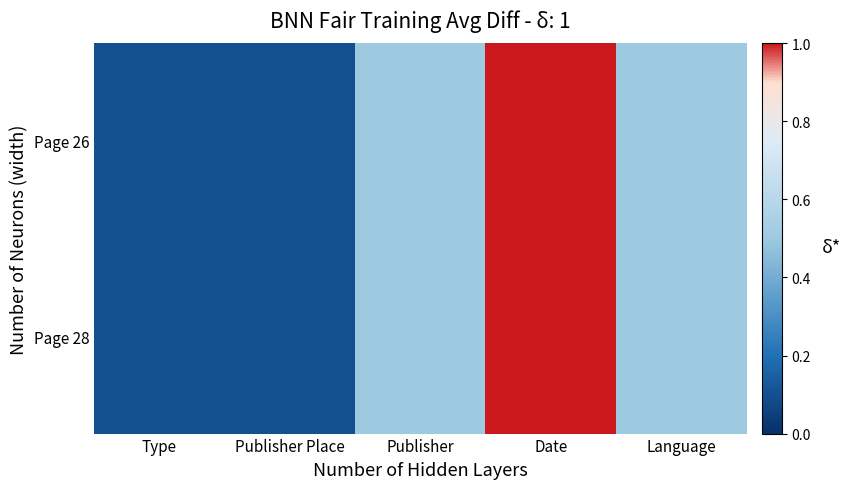

What is the minimum value shown in the chart?

0.1